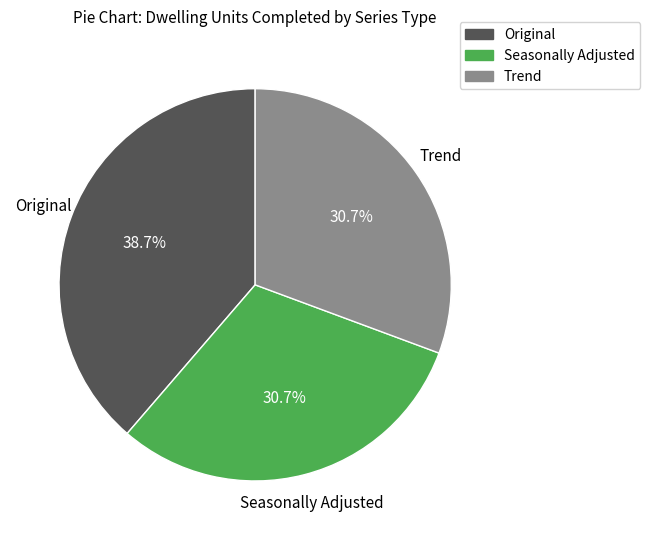

What is the largest slice in the pie chart?

Original